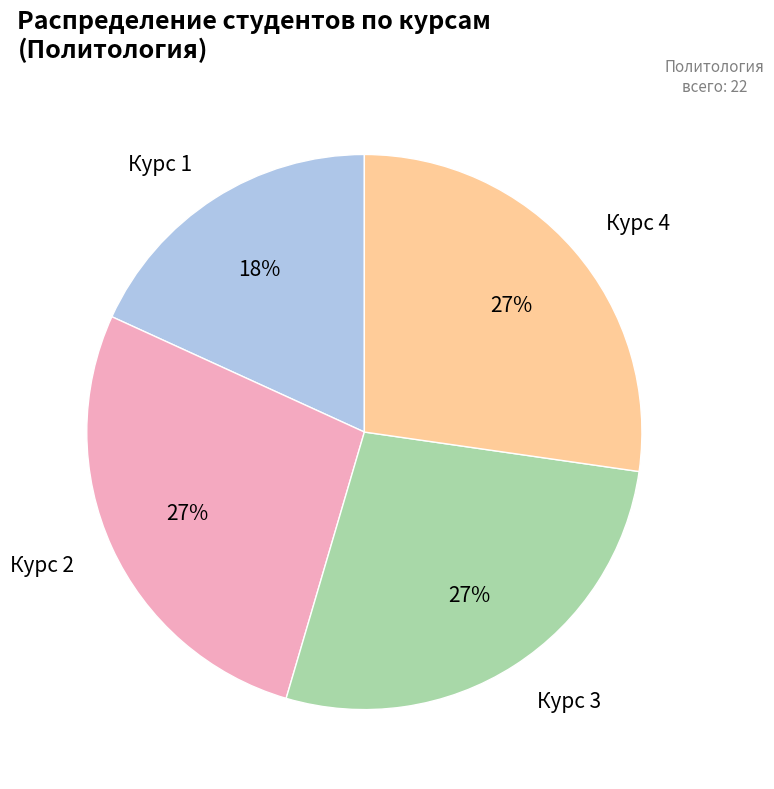

Is there any slice that represents more than half of the pie?

No